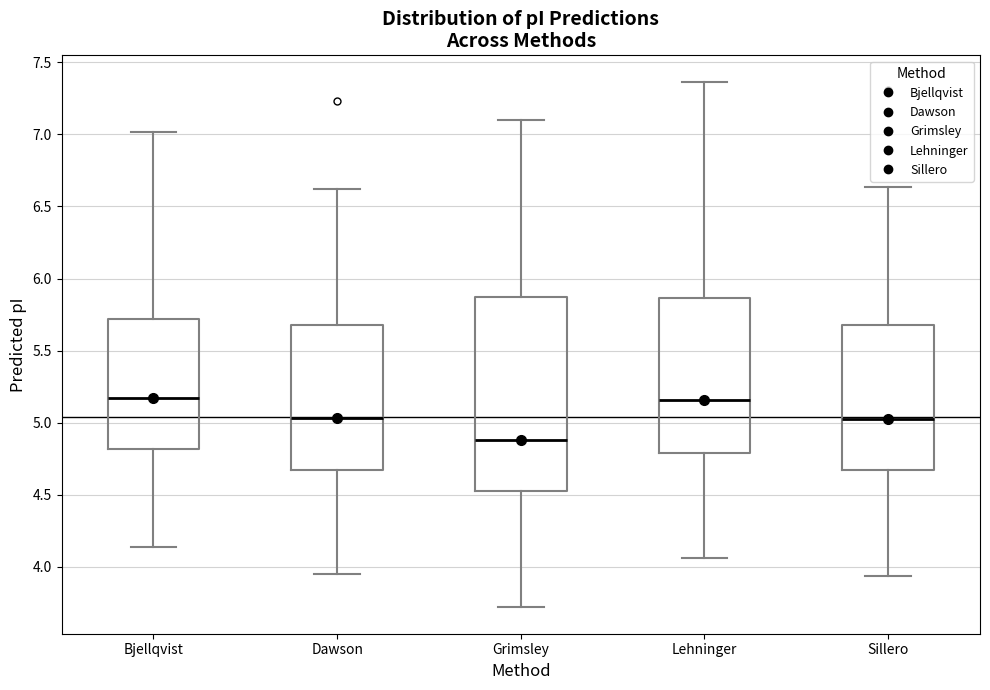

Where does the upper whisker of the box for Lehninger end on the y-axis? The values are not printed on the chart, so give them approximately, as read against the axis.

7.35